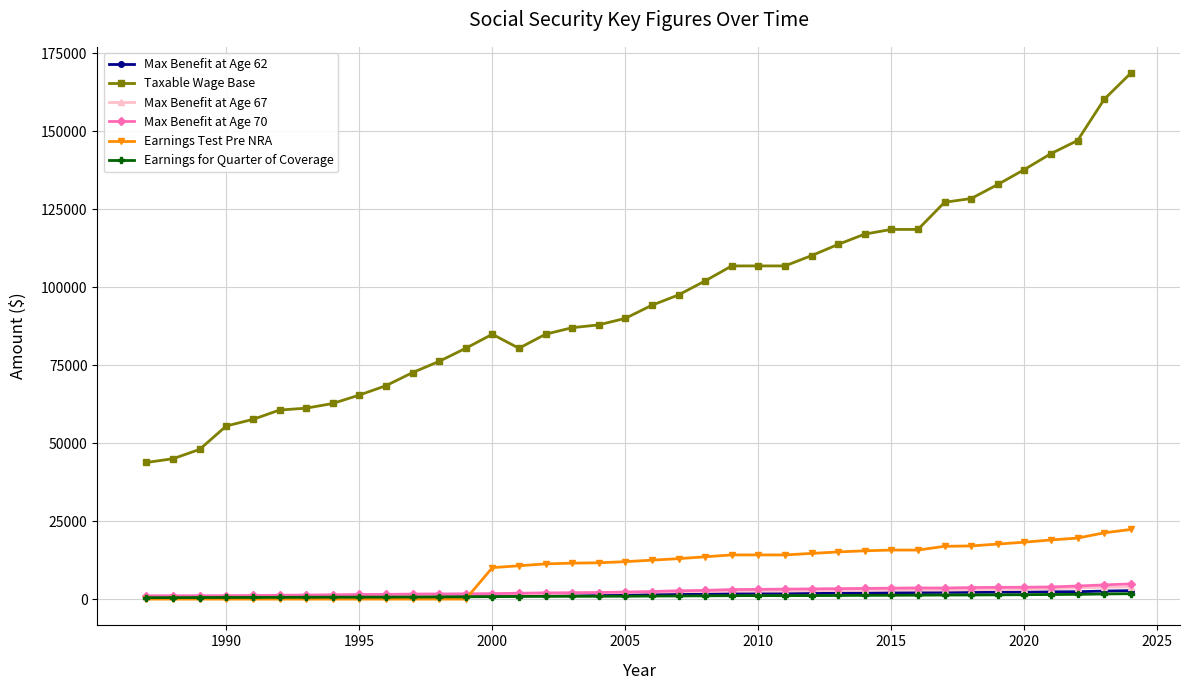

What is the greatest value displayed?

168600